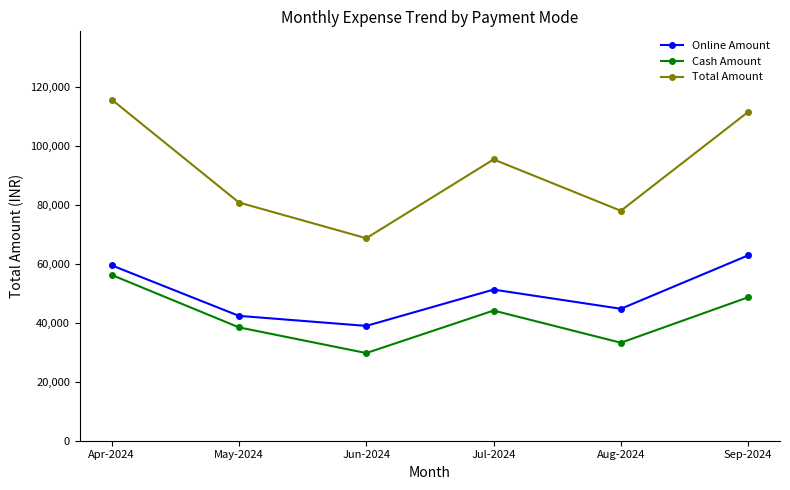

How many data points in Cash Amount are less than 44100?

3